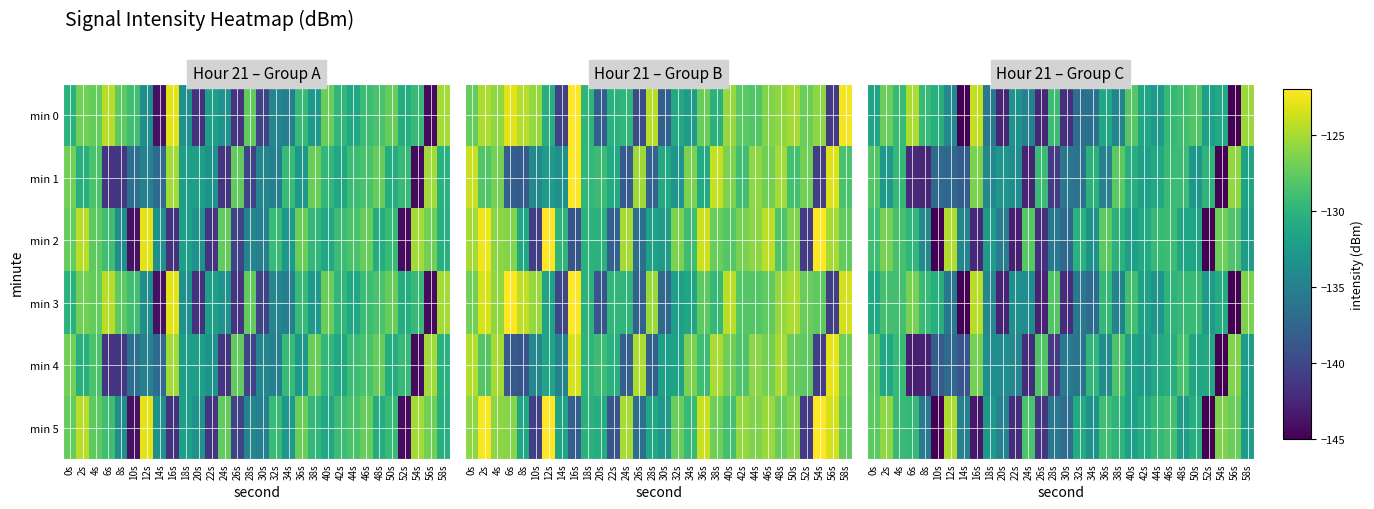

At which category is the sum across all series the highest?

2s